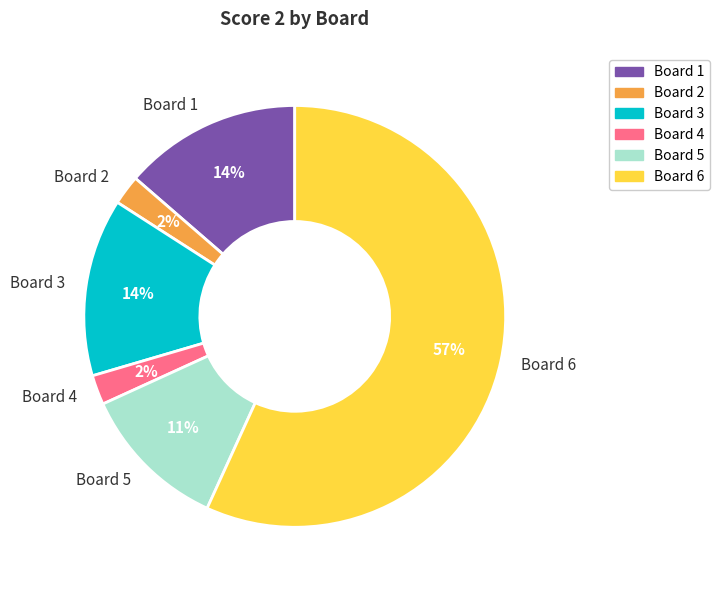

The Board 4 slice represents 2% of the pie. True or false?

True